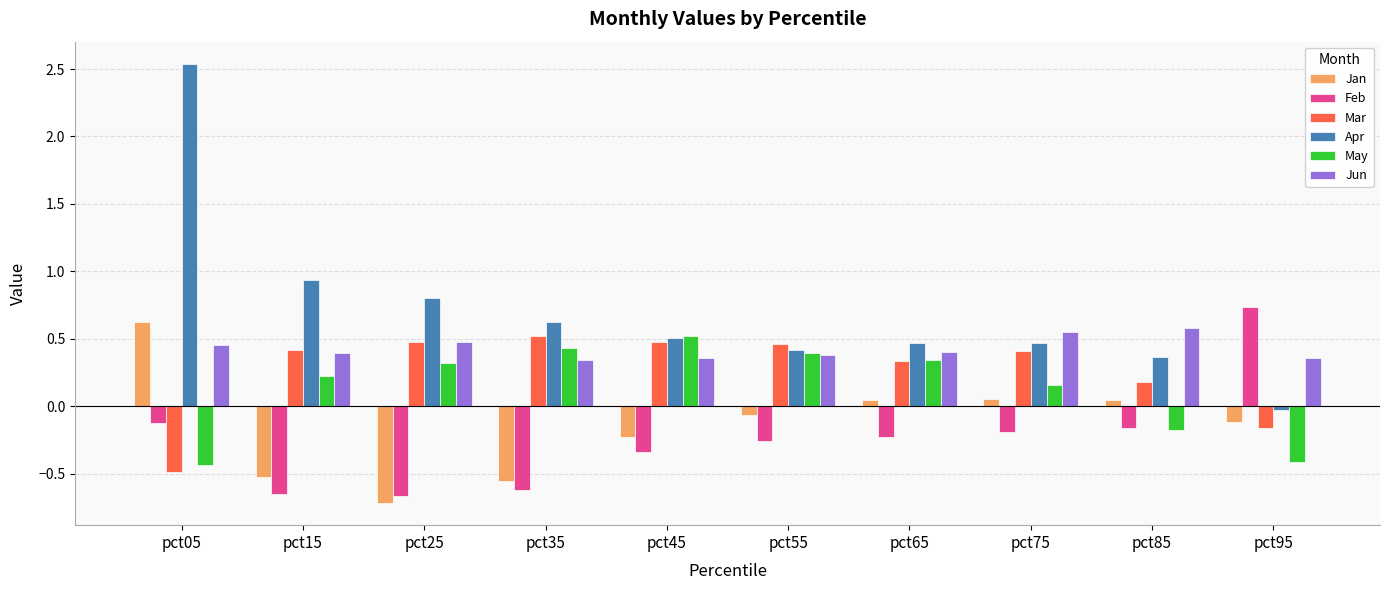

At how many categories does at least one series exceed 2?

1